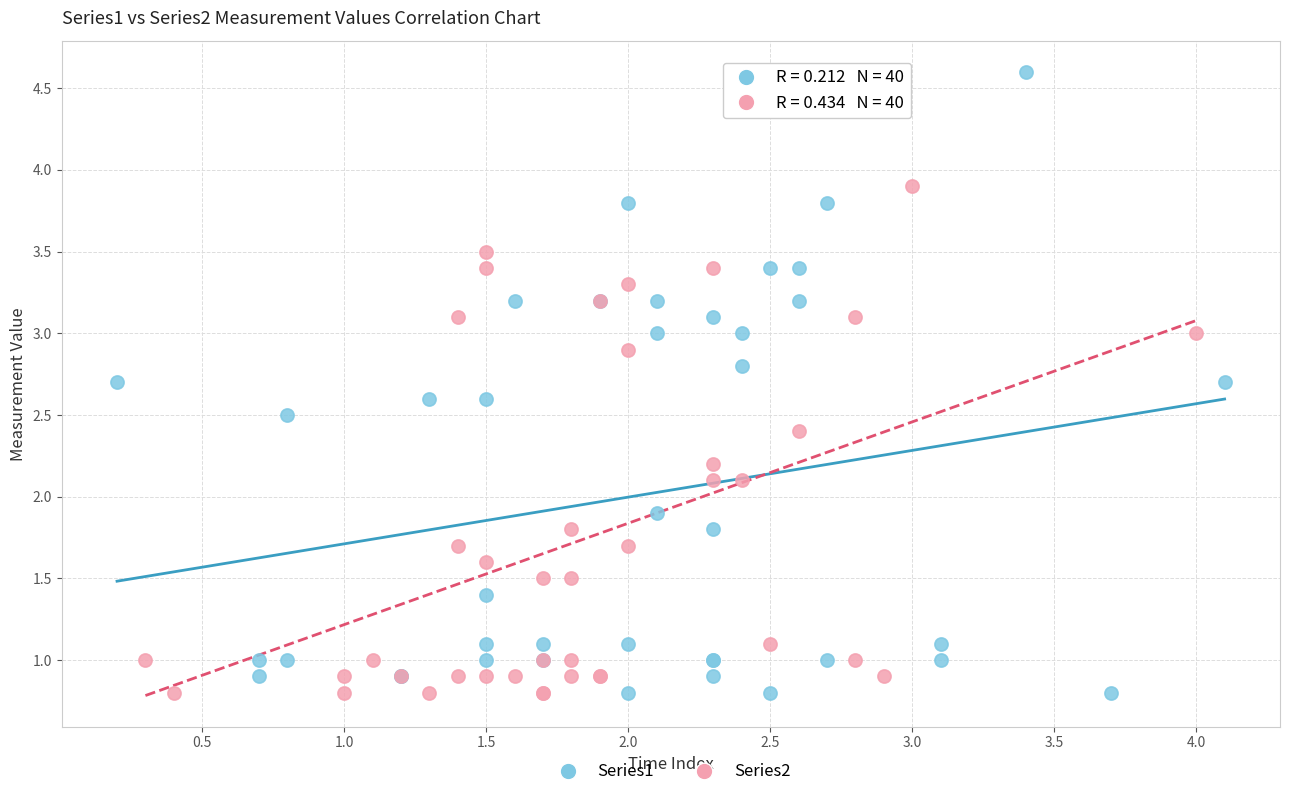

Which series has the widest spread of Y values?

Series1